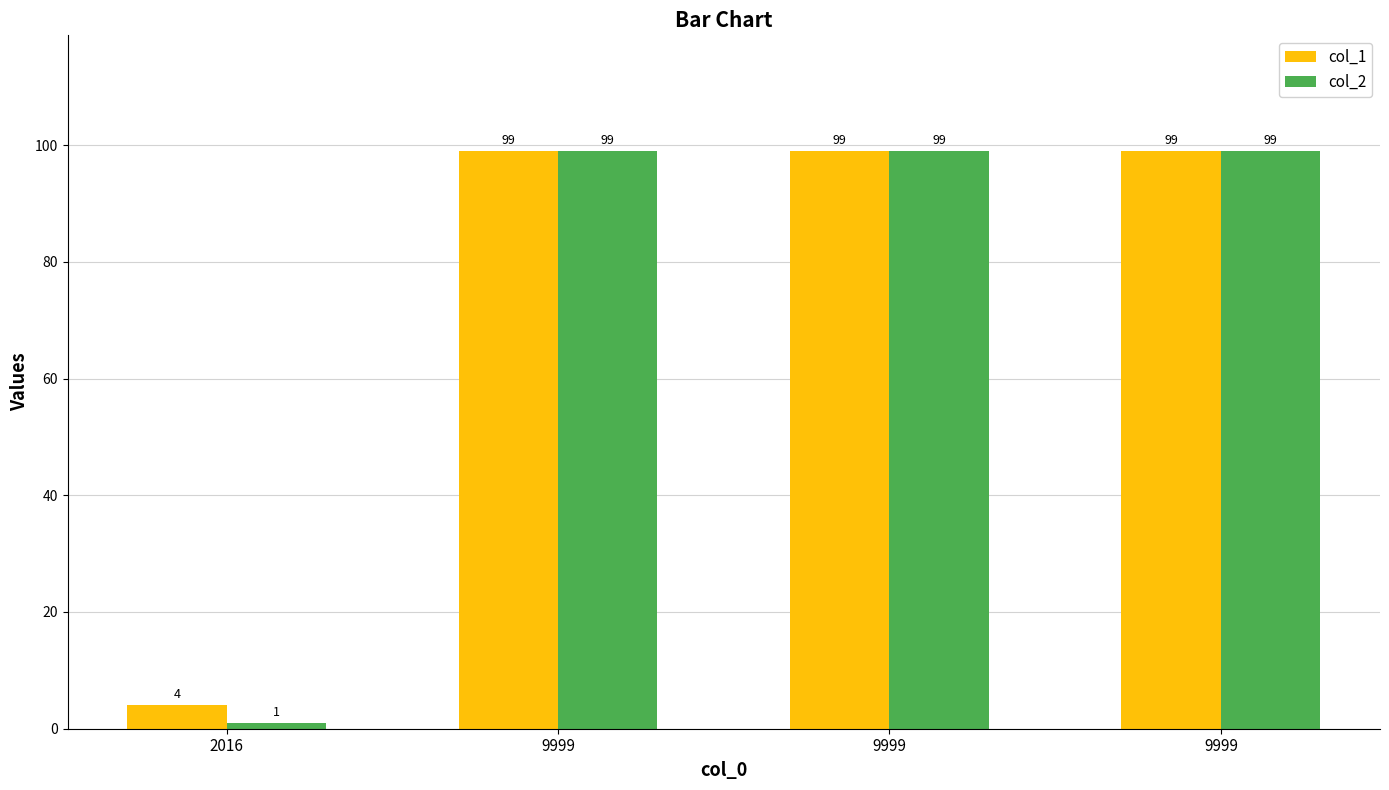

Which has a higher value, 2016 or 9999?

9999